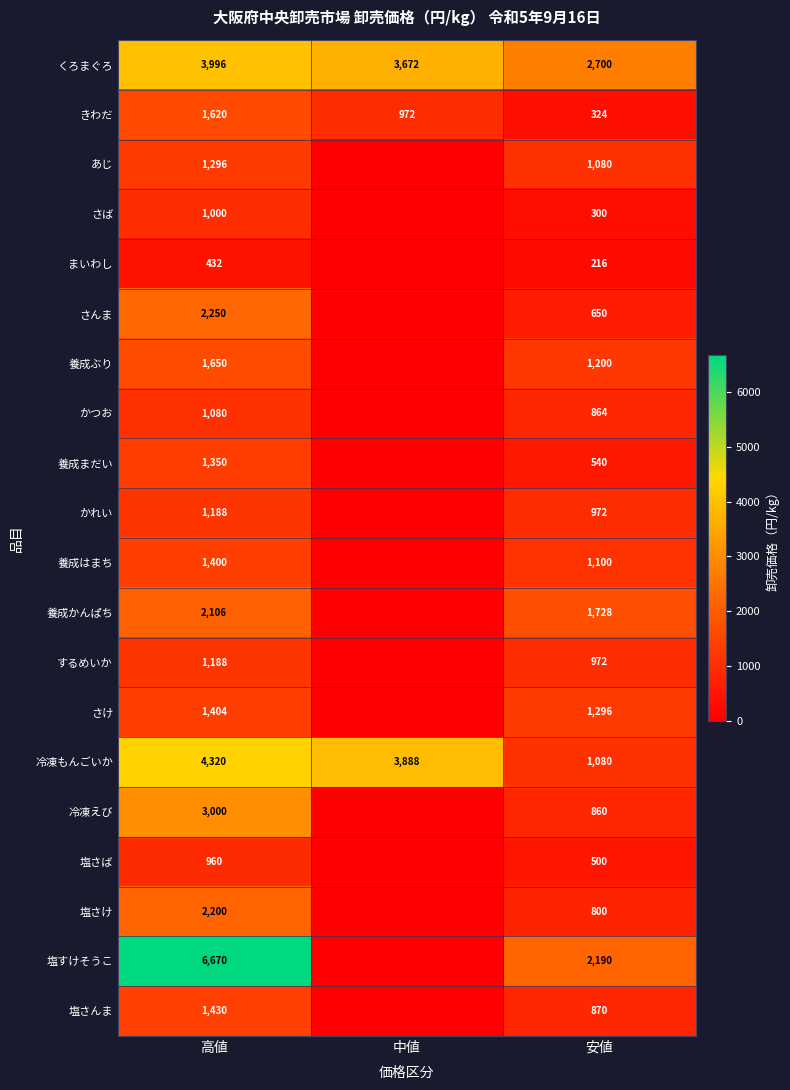

True or false: 冷凍えび has a value of 1704 at 高値.

False